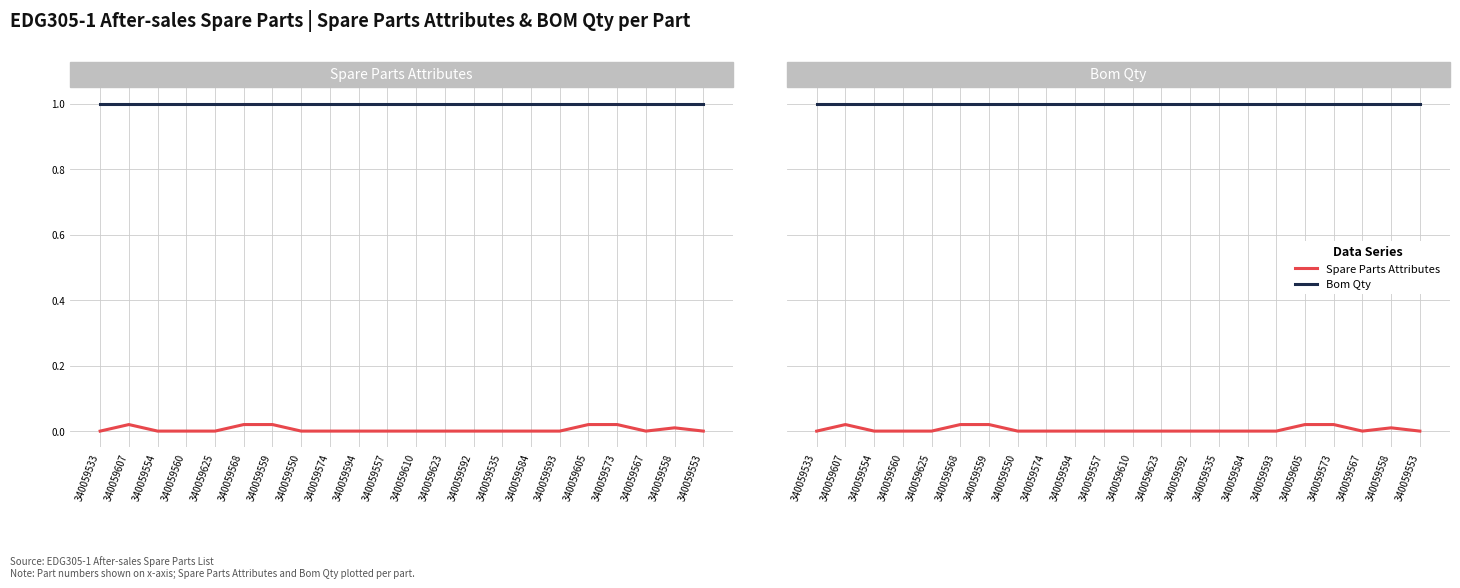

List the labels in order of Bom Qty value, smallest first.

340059533, 340059607, 340059554, 340059560, 340059625, 340059568, 340059559, 340059550, 340059574, 340059594, 340059557, 340059610, 340059623, 340059592, 340059535, 340059584, 340059593, 340059605, 340059573, 340059567, 340059558, 340059553